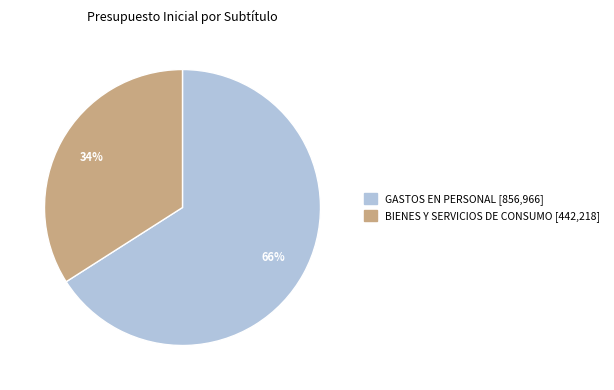

To the nearest percent, what is the average slice percentage?

50%